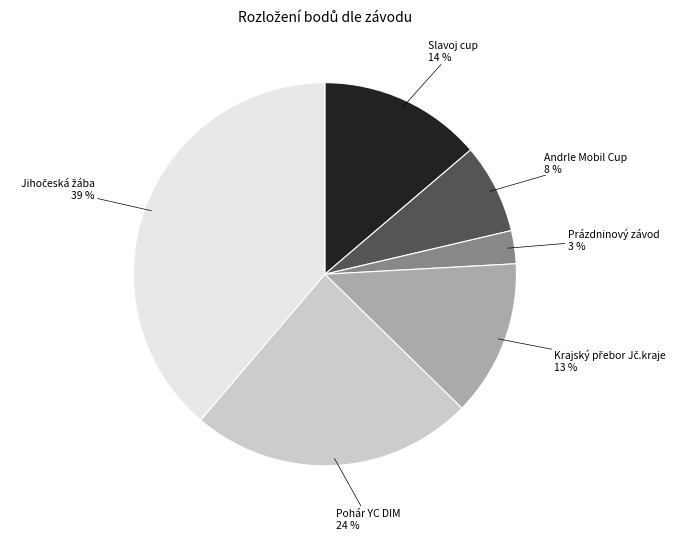

To the nearest percent, what is the difference between the largest and smallest slice percentages?

36%